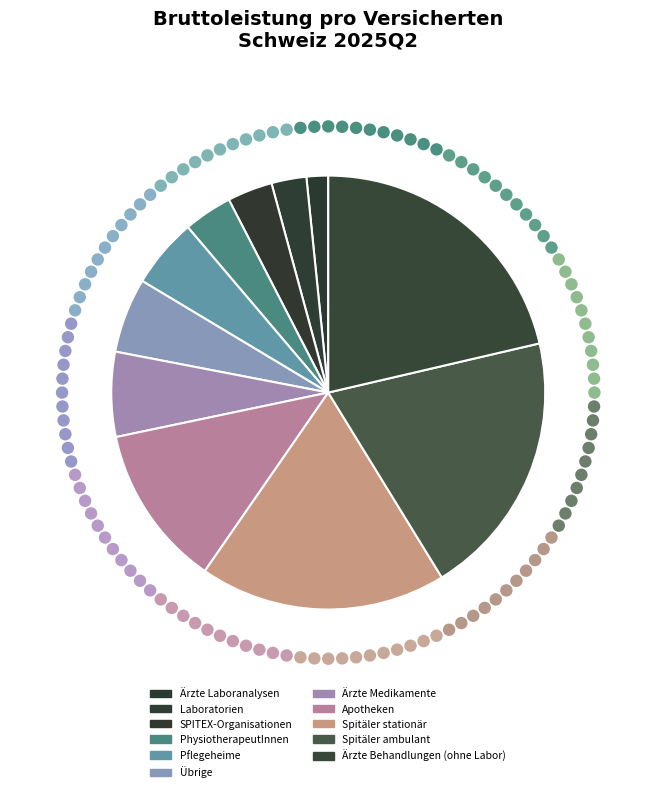

Do Übrige and Laboratorien together represent more than half of the pie?

No